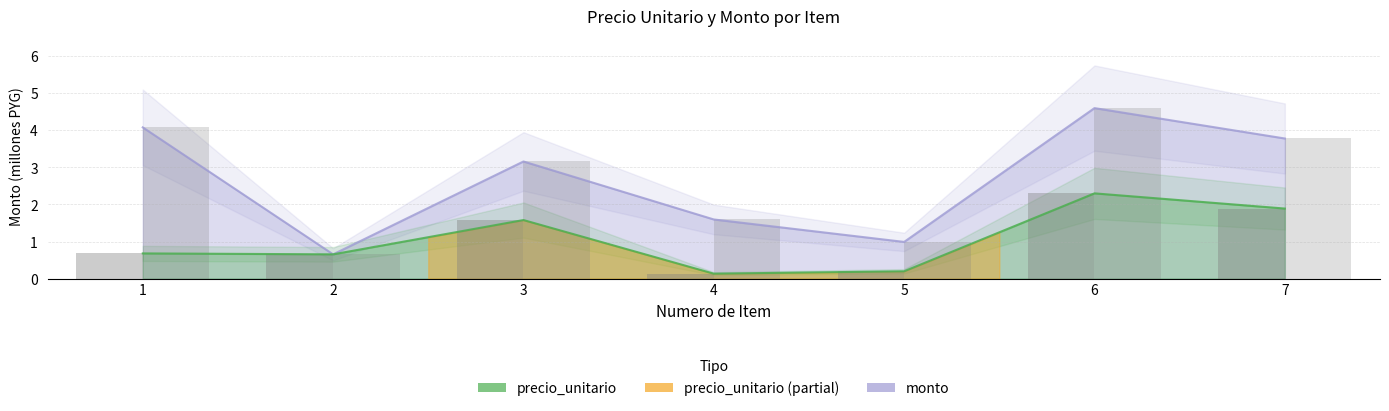

What is the minimum value shown in the chart?

0.1